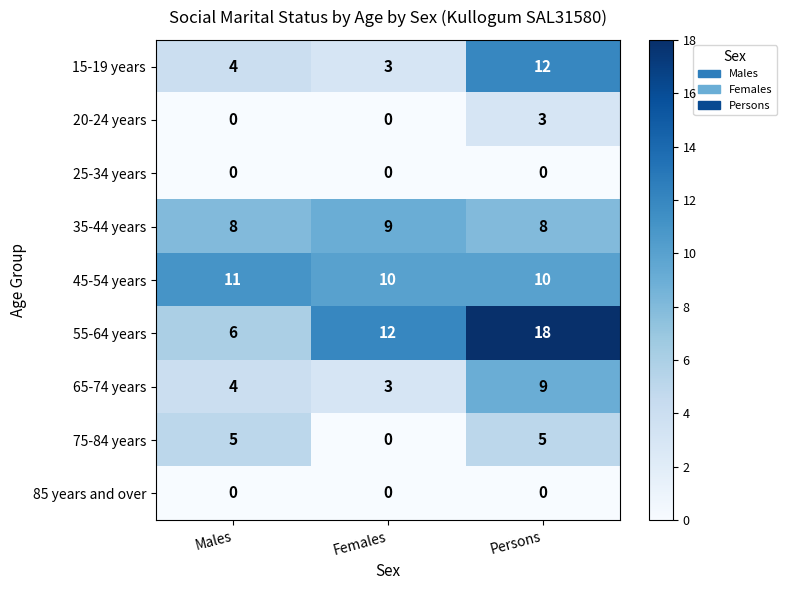

How many 55-64 years values are between 6 and 18?

3